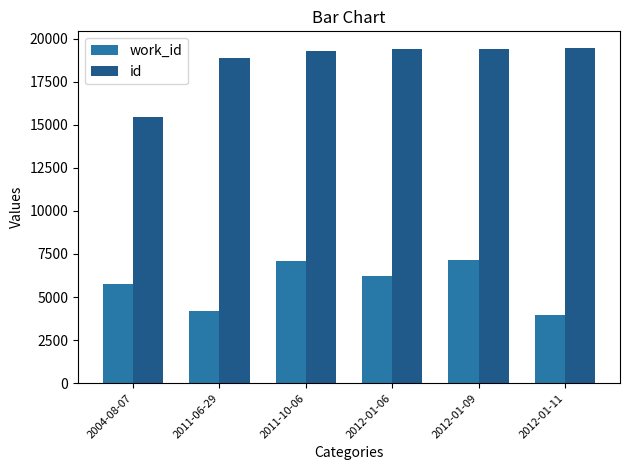

What is the difference between the maximum and minimum values in the id series?

4019